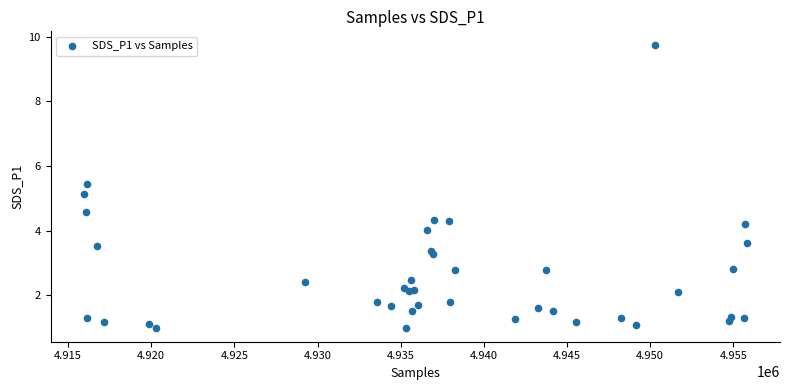

What Y value in the scatter plot is closest to 5?

5.1